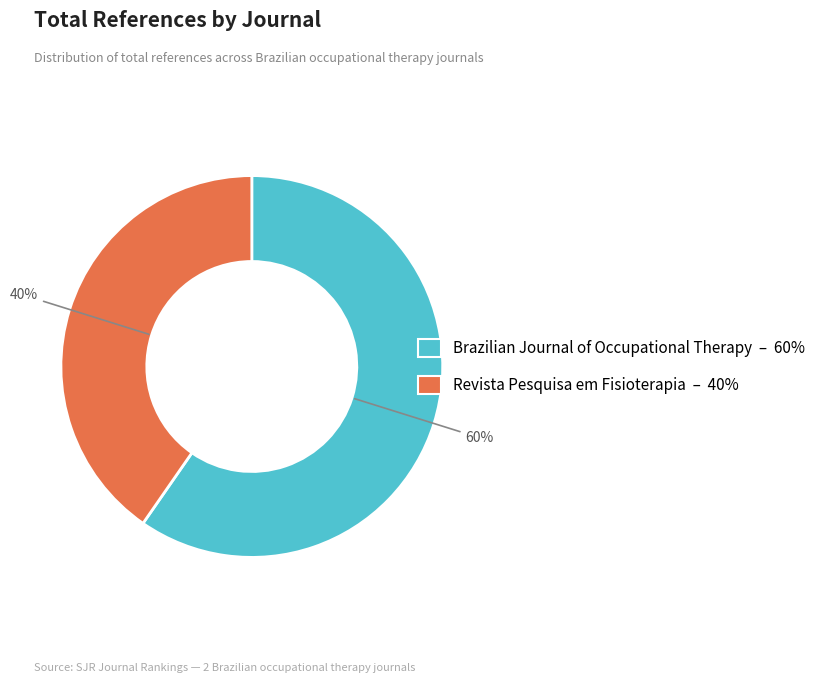

To the nearest percent, what percentage of the pie is Brazilian Journal of Occupational Therapy?

60%